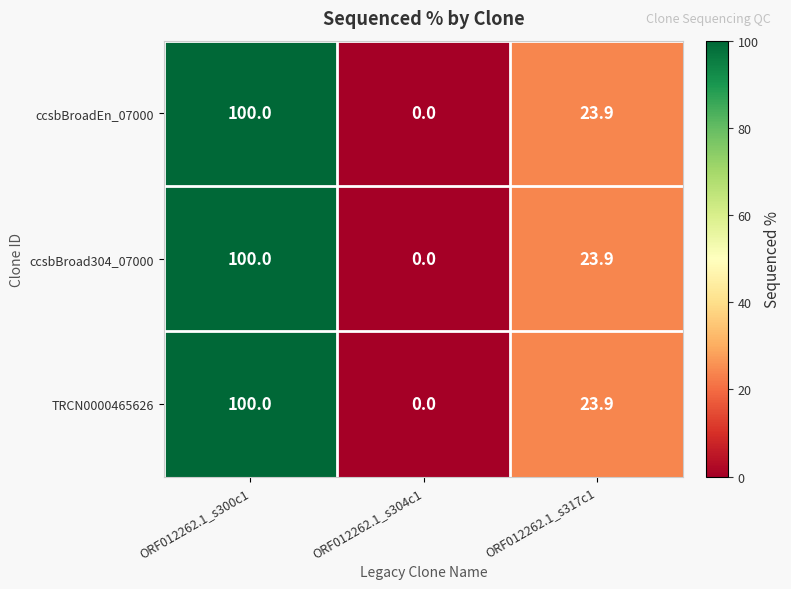

What is the total value across all series at ORF012262.1_s317c1?

71.7